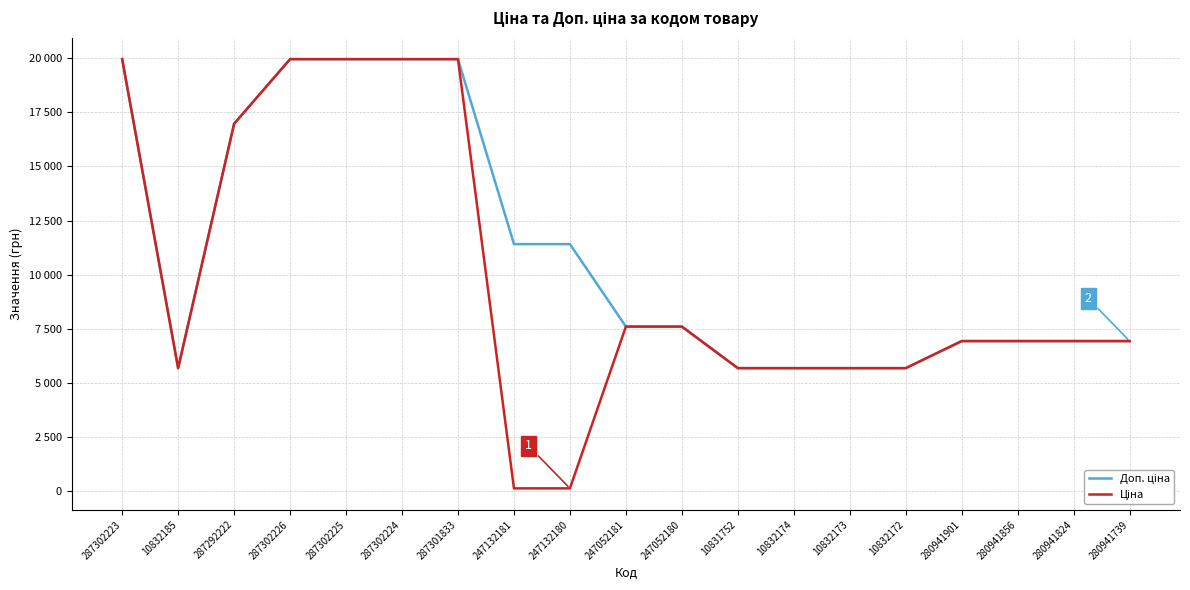

Rank the categories by Ціна value from highest to lowest.

287302223, 287302226, 287302225, 287302224, 287301833, 287292222, 247052181, 247052180, 280941901, 280941856, 280941824, 280941739, 10832185, 10831752, 10832174, 10832173, 10832172, 247132181, 247132180